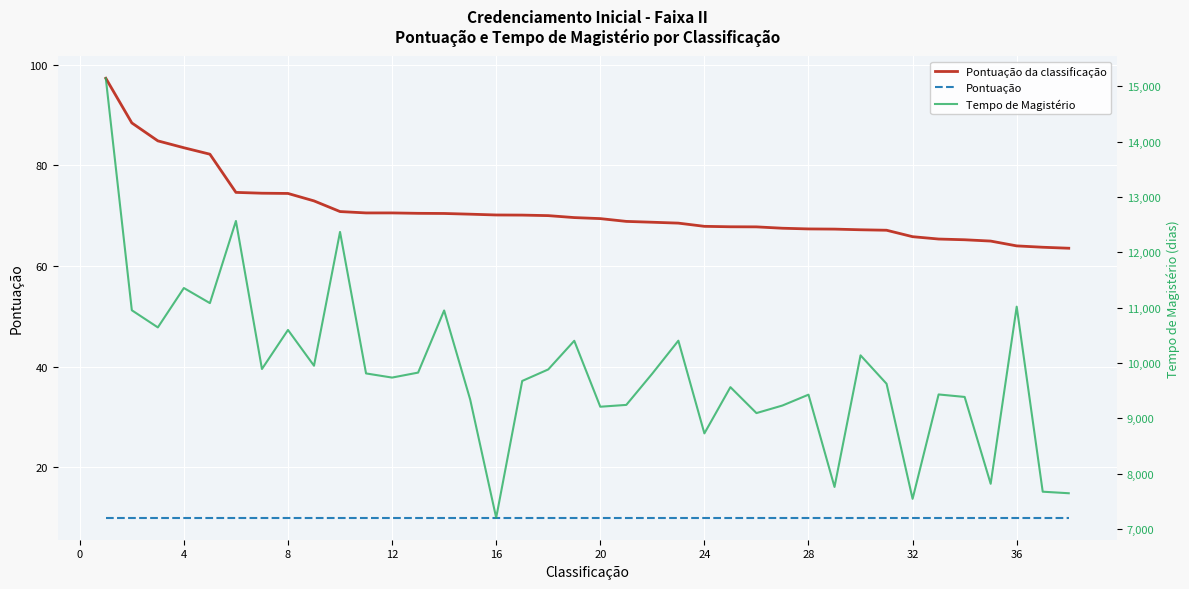

True or false: Pontuação and Tempo de Magistério cross at least once.

False